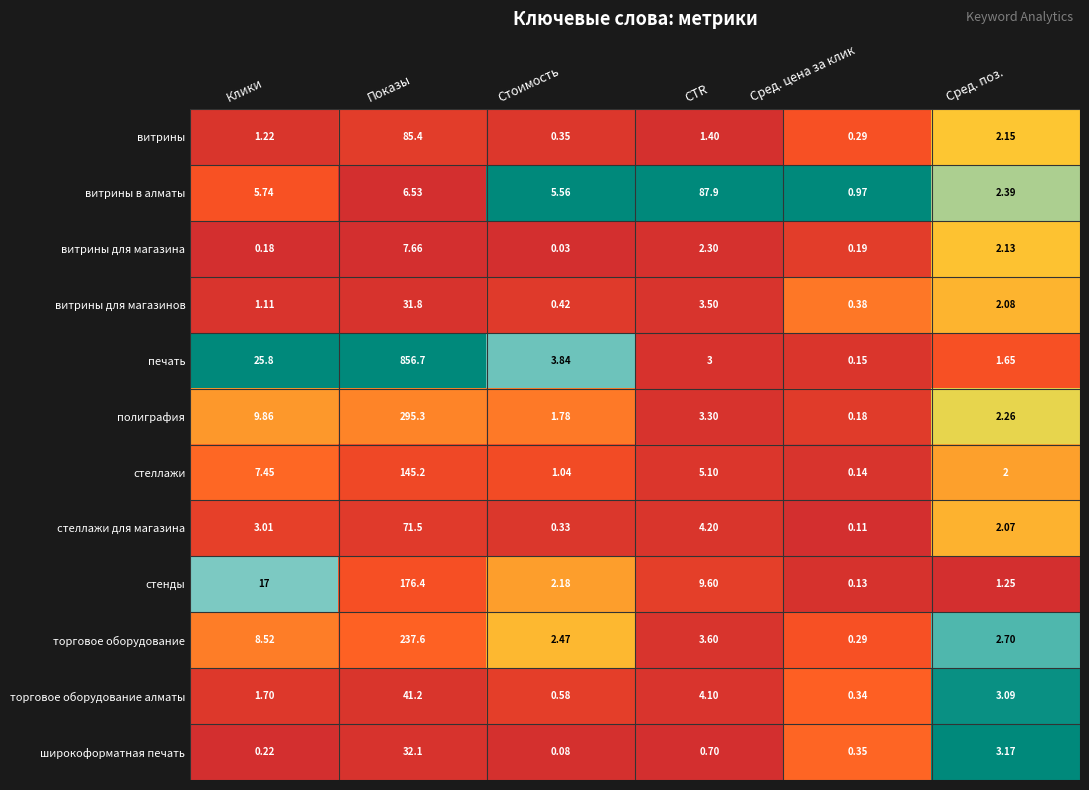

Rank the categories by стеллажи value from lowest to highest.

Сред. цена за клик, Стоимость, Сред. поз., CTR, Клики, Показы